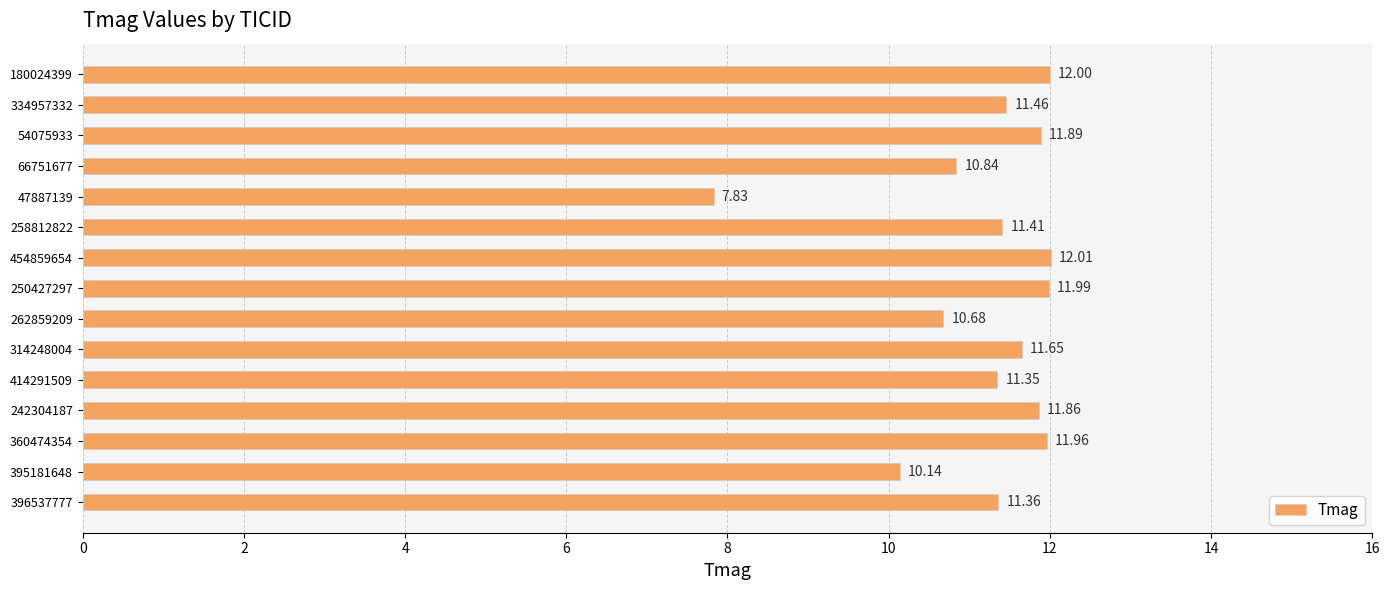

Rank the categories by value from highest to lowest.

454859654, 180024399, 250427297, 360474354, 54075933, 242304187, 314248004, 334957332, 258812822, 396537777, 414291509, 66751677, 262859209, 395181648, 47887139